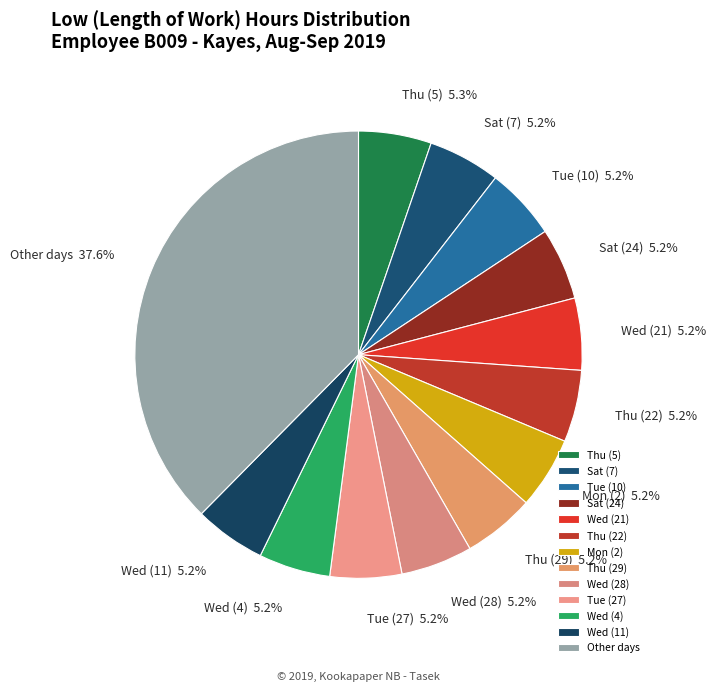

To the nearest percent, what is the difference between the largest and smallest slice percentages?

32%